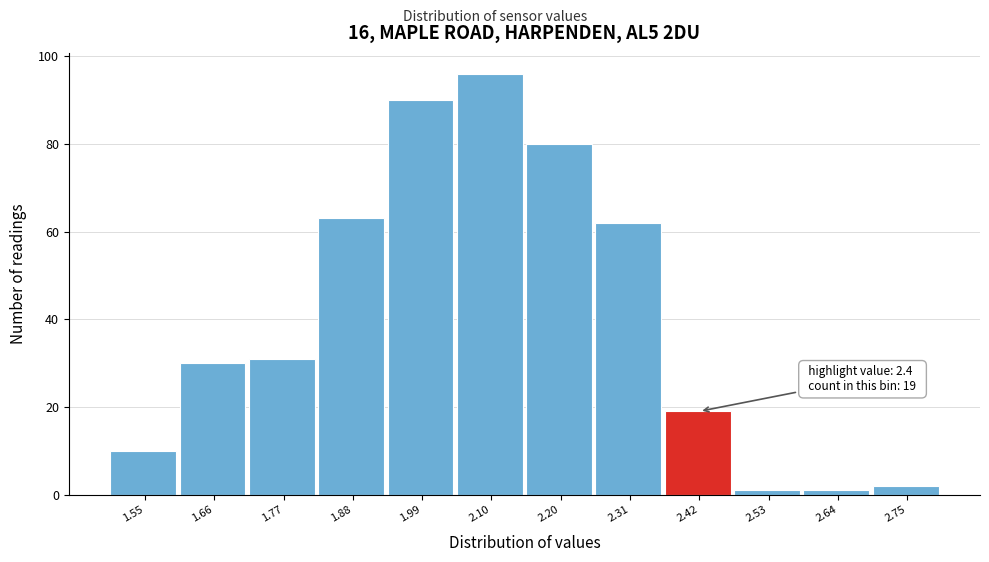

Which range on the x-axis has the tallest bar?

2.04 to 2.16